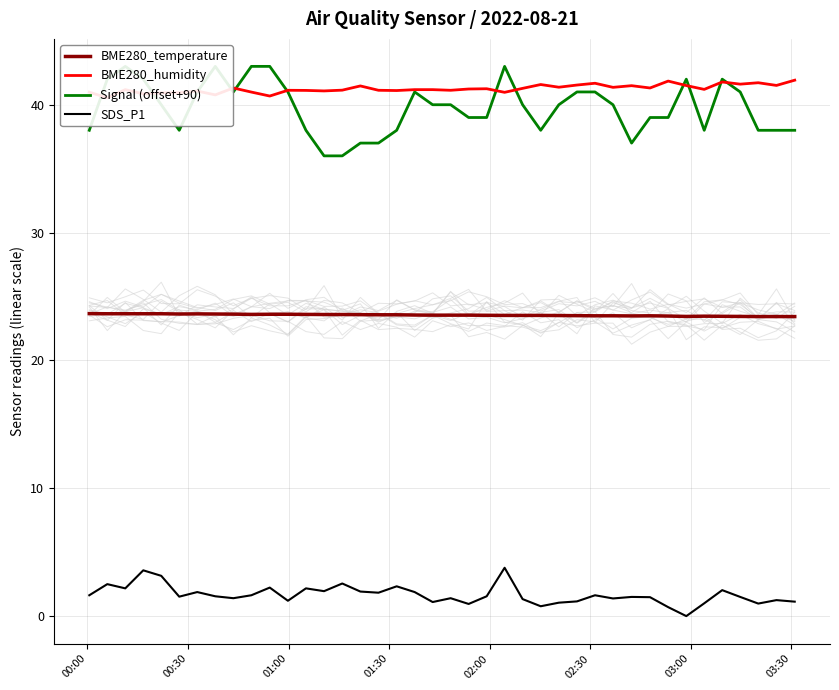

In BME280_humidity, how many points are lower than both neighbors (excluding endpoints)?

14